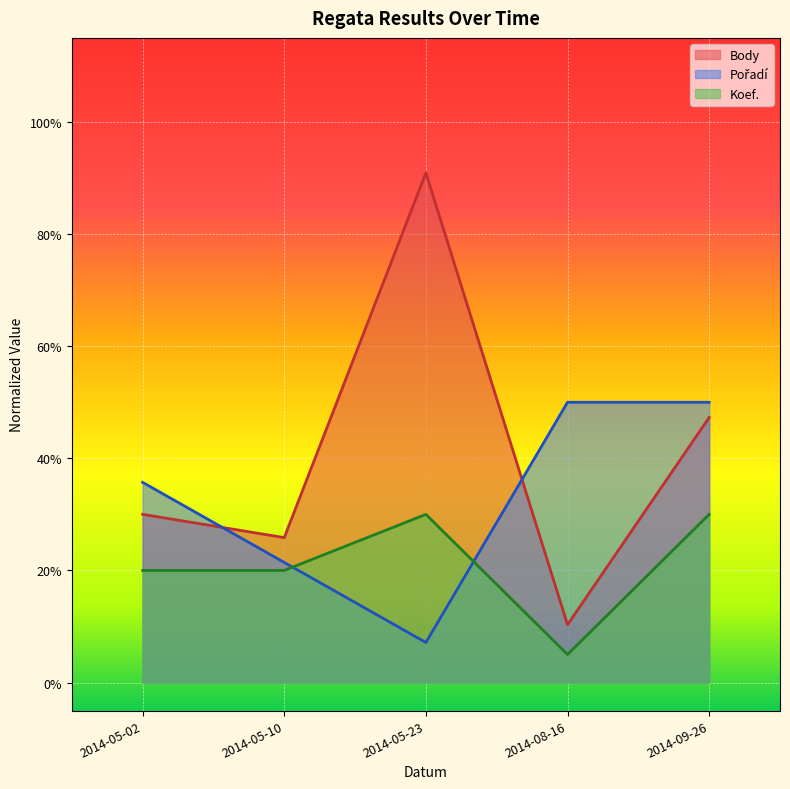

Count the Koef. values in the range 0 to 1.

5